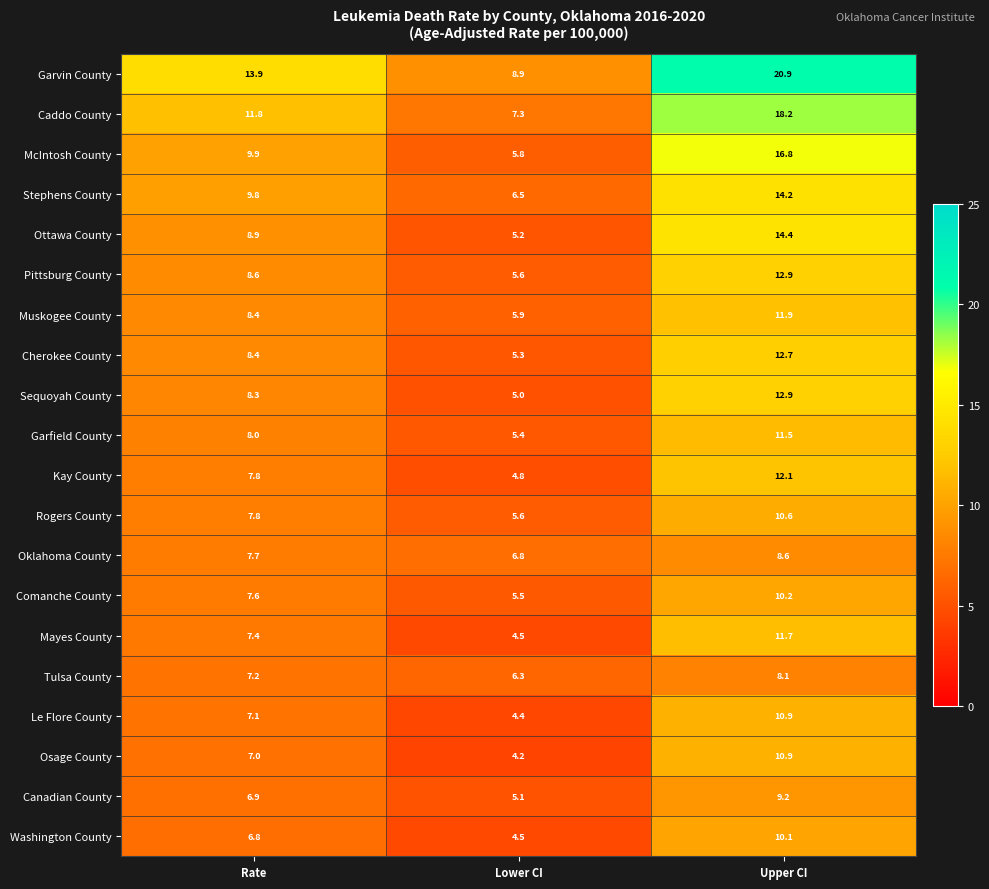

True or false: Ottawa County has a value of 8.9 at Rate.

True